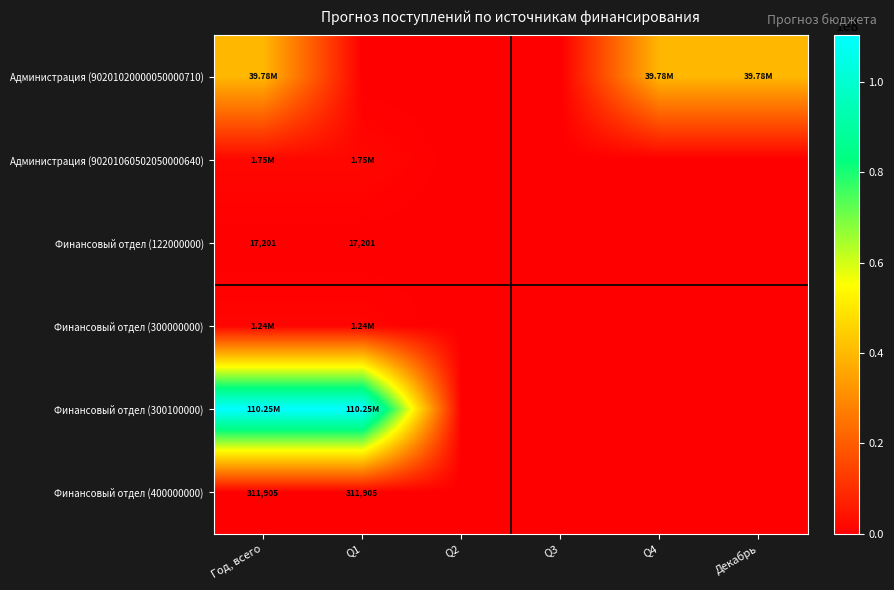

Which series has the largest total across all categories?

Финансовый отдел (300100000)